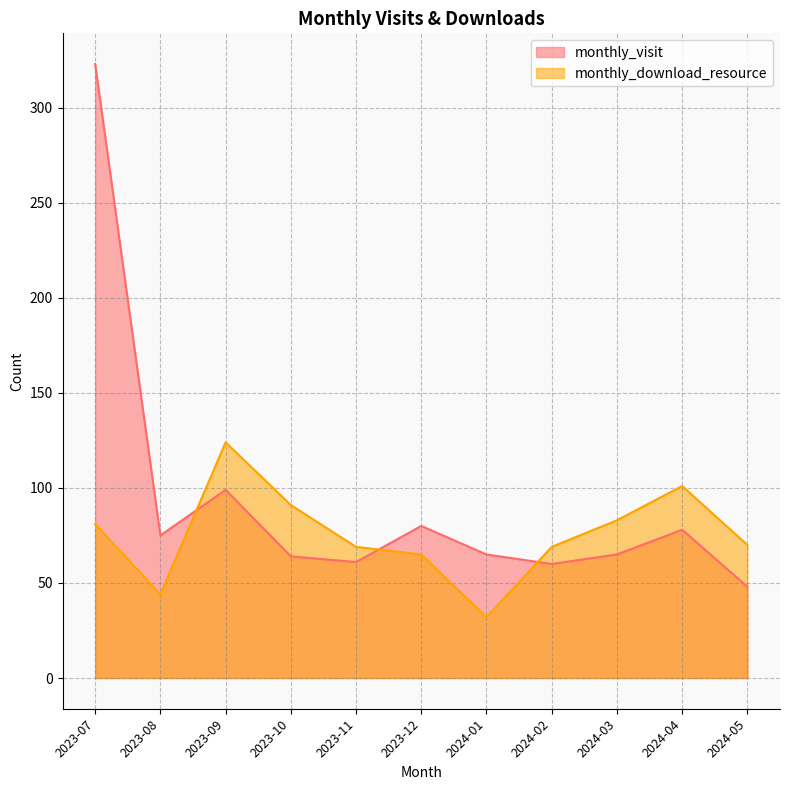

At which category does monthly_download_resource reach its first local peak?

2023-09